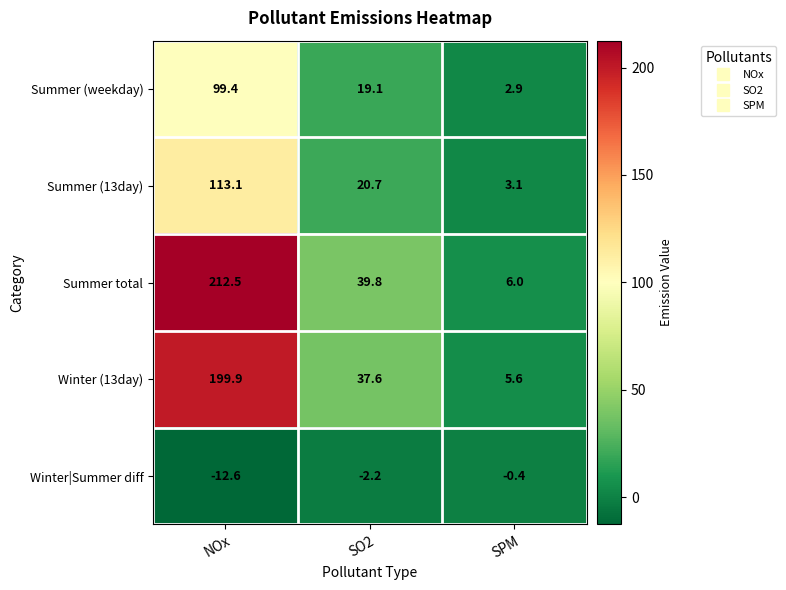

What is the sum of the Summer (weekday) values at NOx and SO2?

118.5